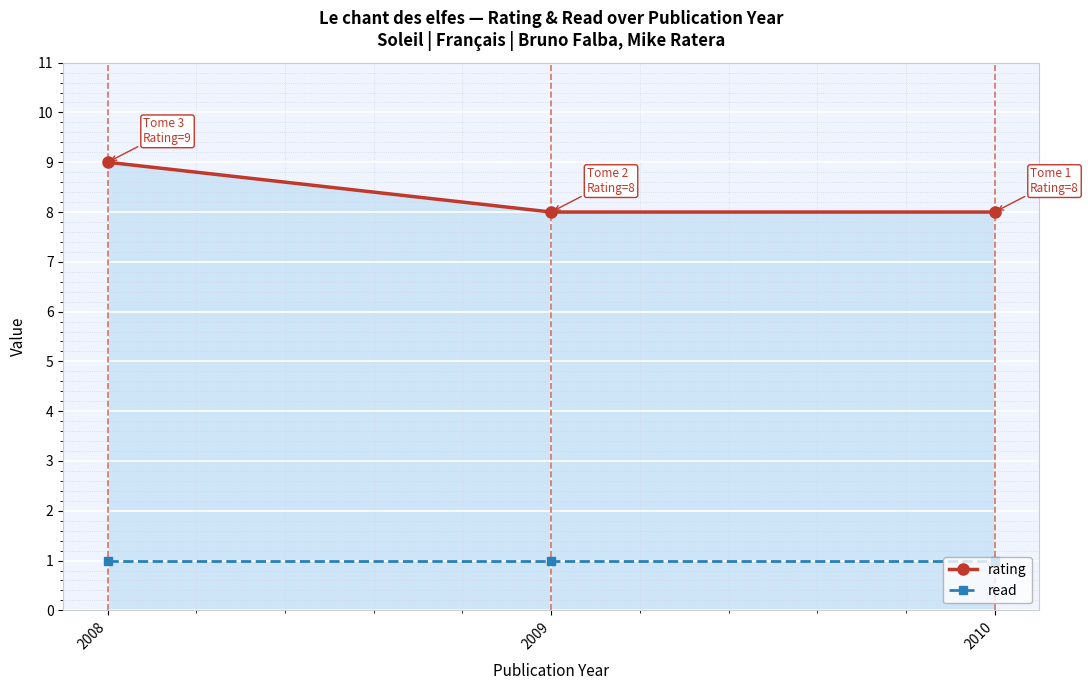

True or false: rating has a value of 8 at 2009.

True